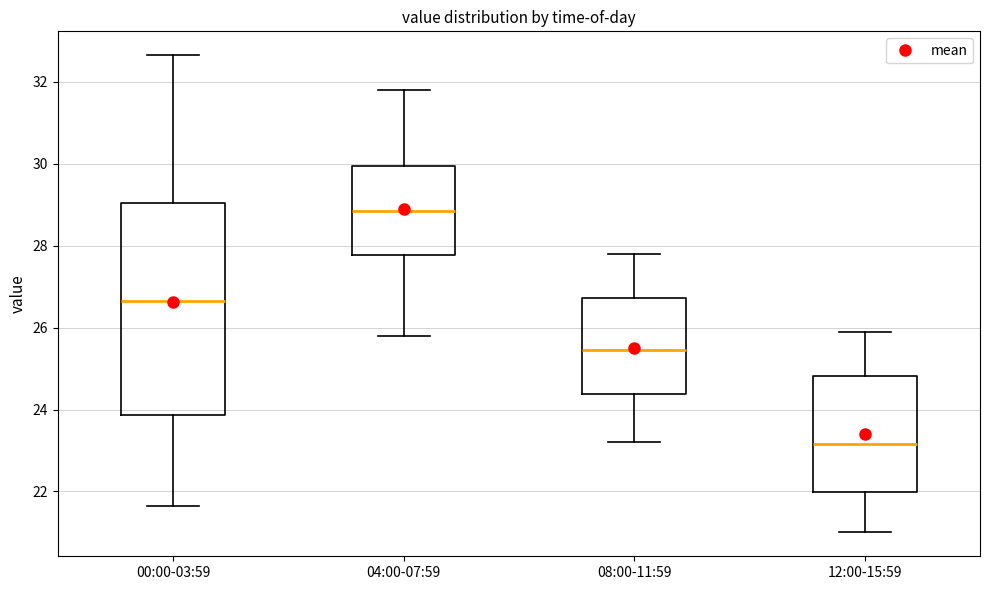

Reading left to right, transcribe this box plot: for each box, give where its median line is, the range the box spans, and where its two whiskers end, as read against the y-axis. The values are not printed on the chart, so give them approximately, as read against the axis.

00:00-03:59: median 26.6, box 23.8 to 29.0, whiskers 21.6 to 32.6
04:00-07:59: median 28.8, box 27.8 to 30.0, whiskers 25.8 to 31.8
08:00-11:59: median 25.4, box 24.4 to 26.8, whiskers 23.2 to 27.8
12:00-15:59: median 23.2, box 22.0 to 24.8, whiskers 21.0 to 26.0